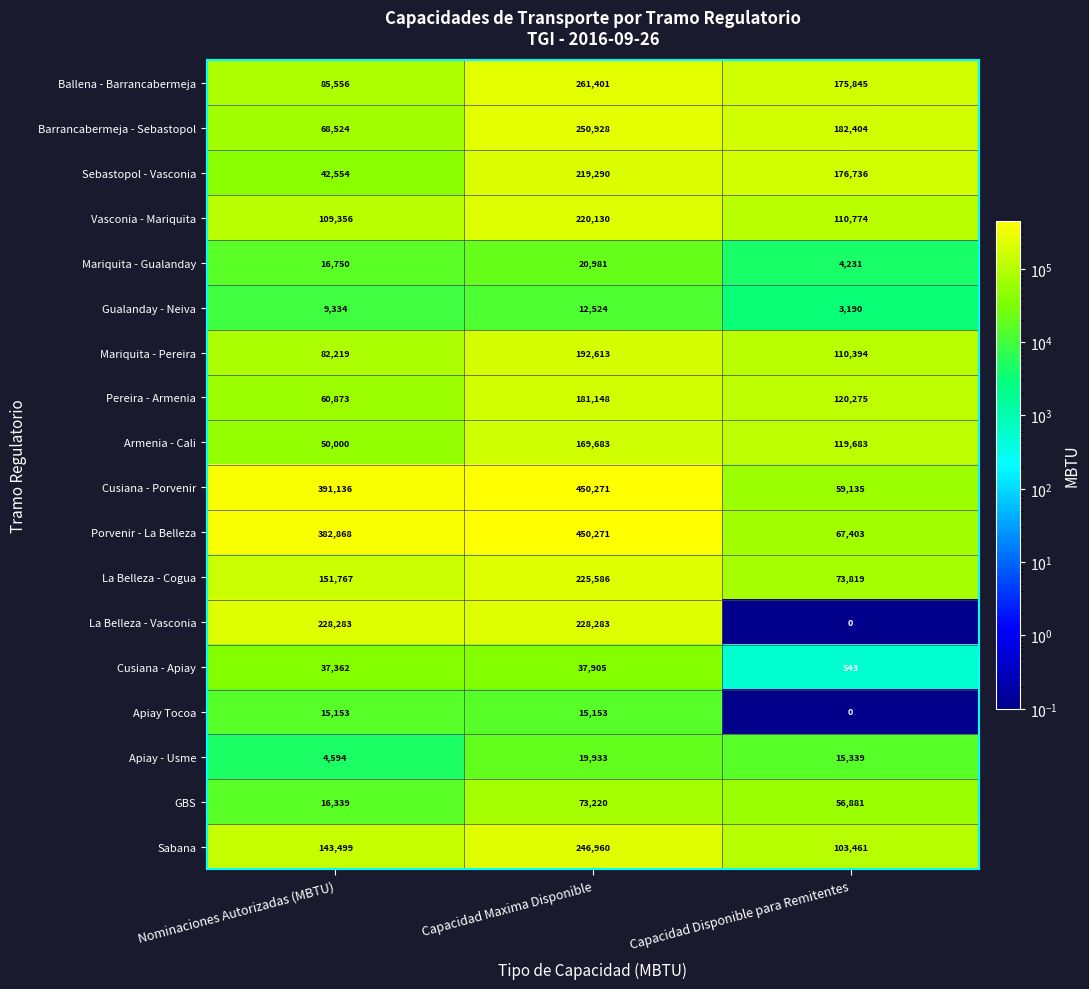

True or false: Cusiana - Apiay has a value of 928 at Capacidad Disponible para Remitentes.

False